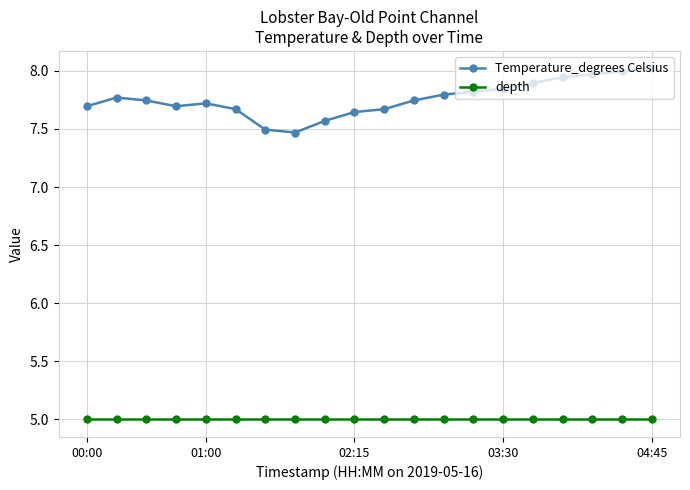

Which series has the largest total across all categories?

Temperature_degrees Celsius